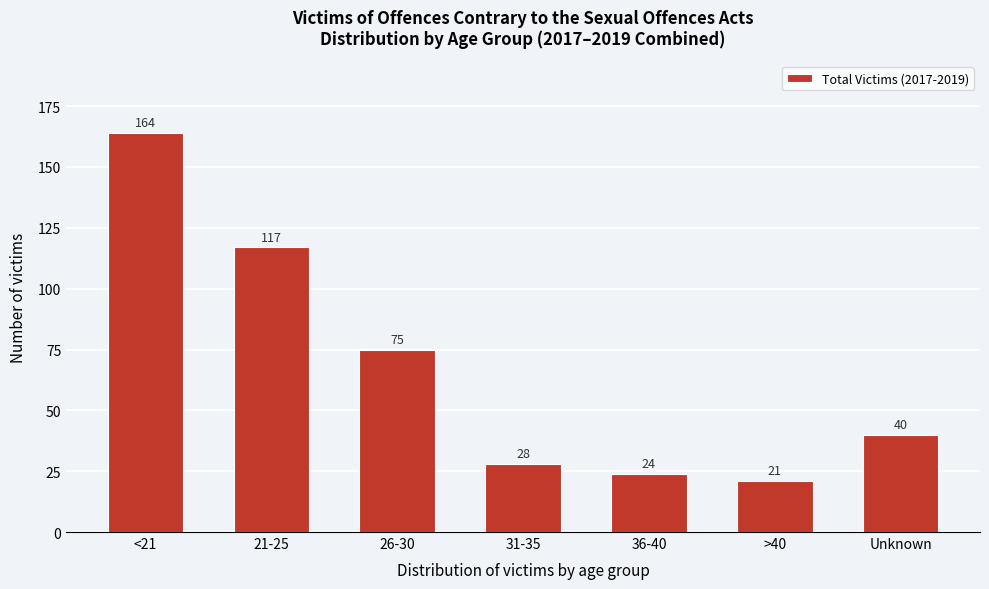

Reading left to right, what are all the values shown in this chart?

<21=164	21-25=117	26-30=75	31-35=28	36-40=24	>40=21	Unknown=40